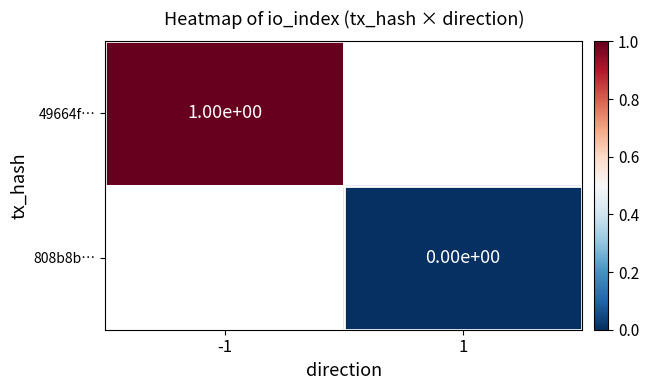

How many data points does each series have?

2